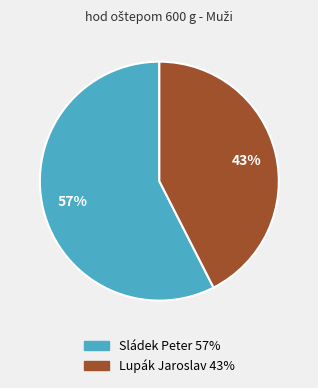

Which has a higher value, Sládek Peter or Lupák Jaroslav?

Sládek Peter